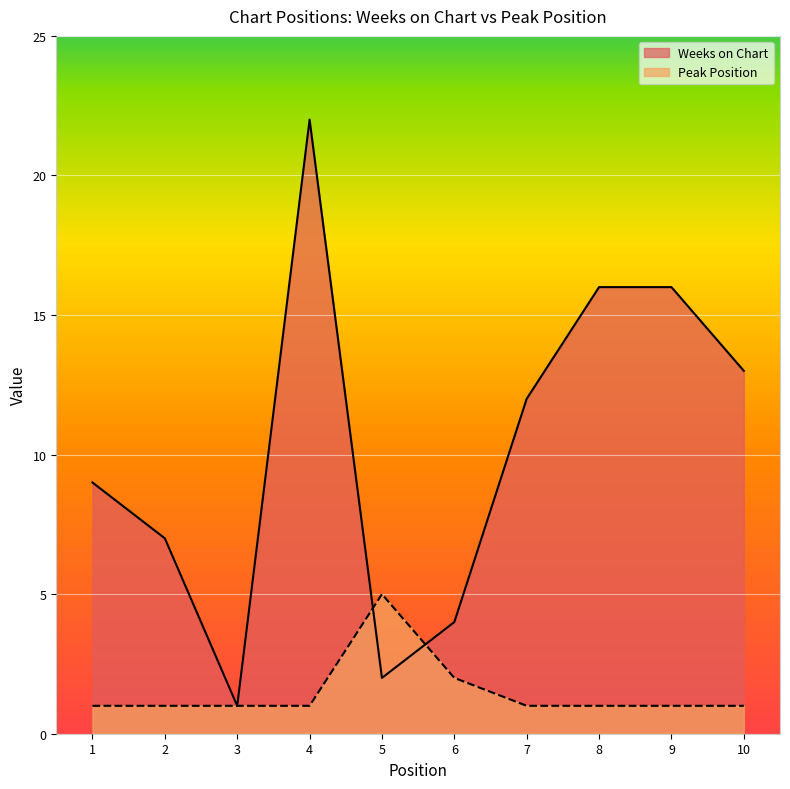

What is the average value of the Weeks on Chart series?

10